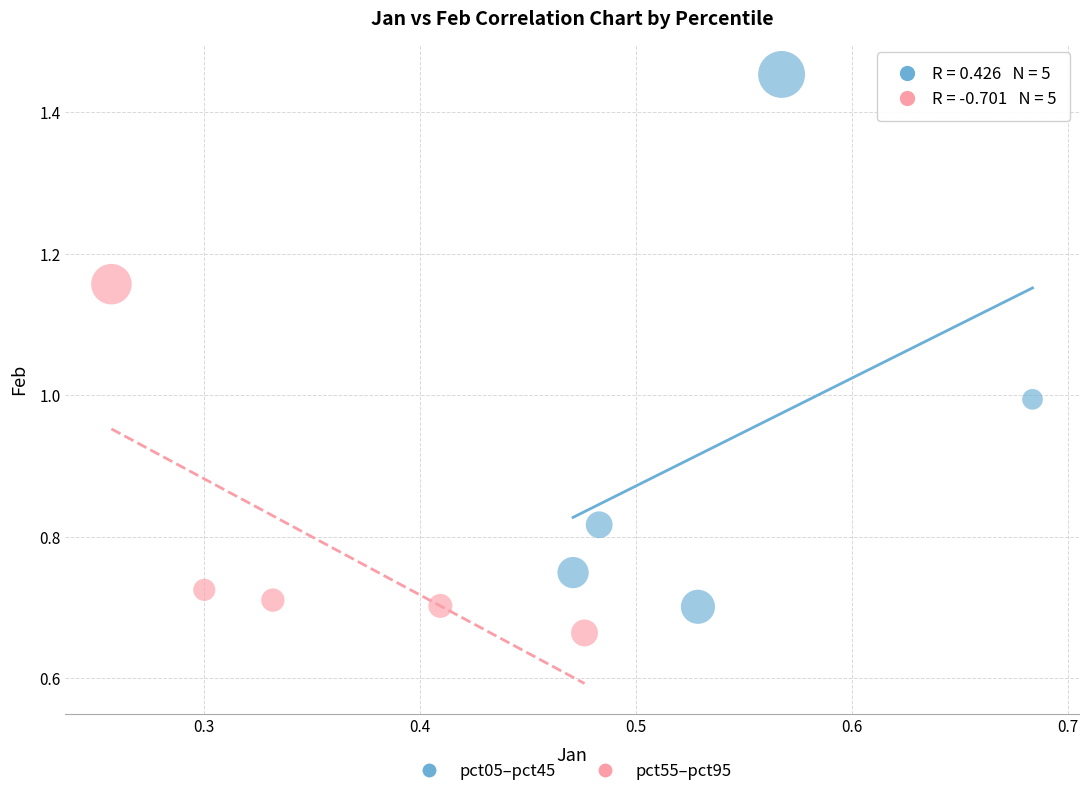

Which series has the largest Y range (max minus min)?

pct05–pct45